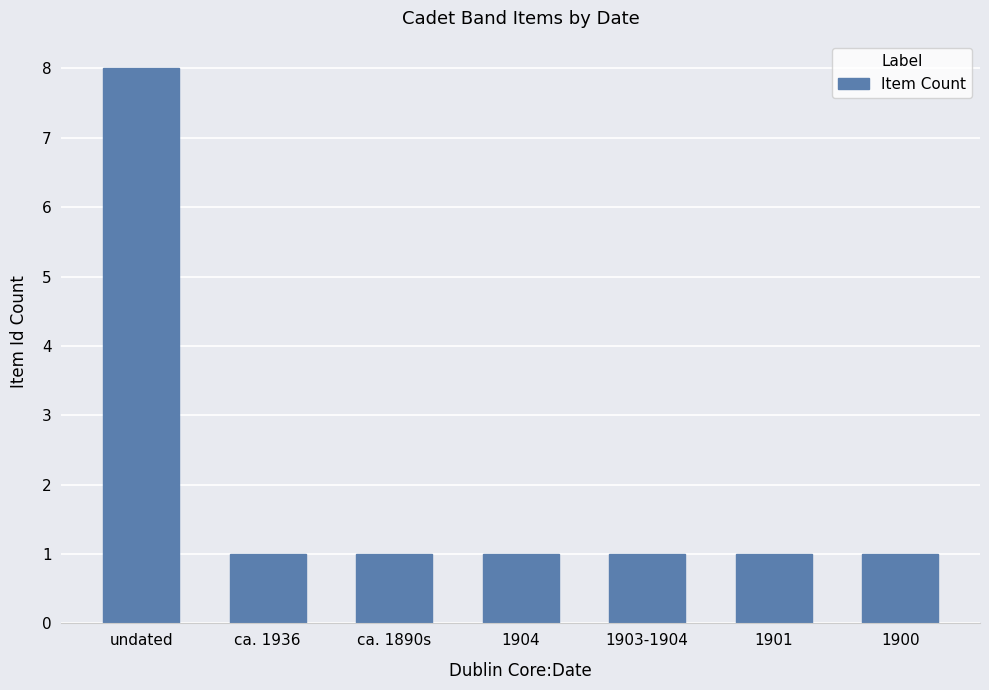

What is the greatest value displayed?

8